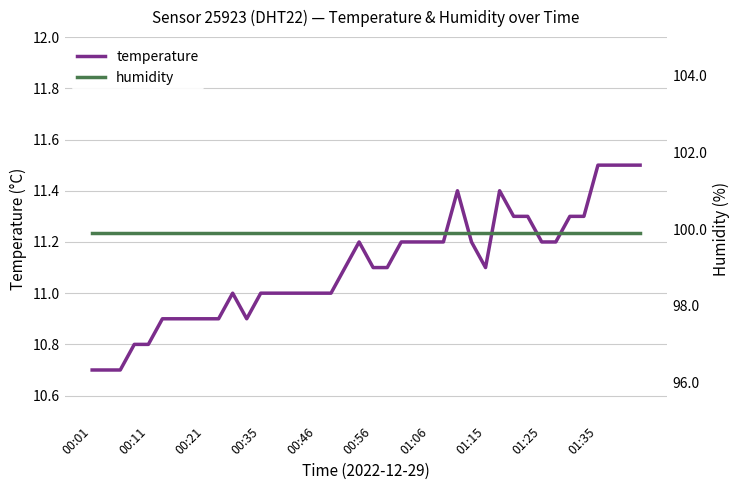

What is the smallest value displayed?

10.7